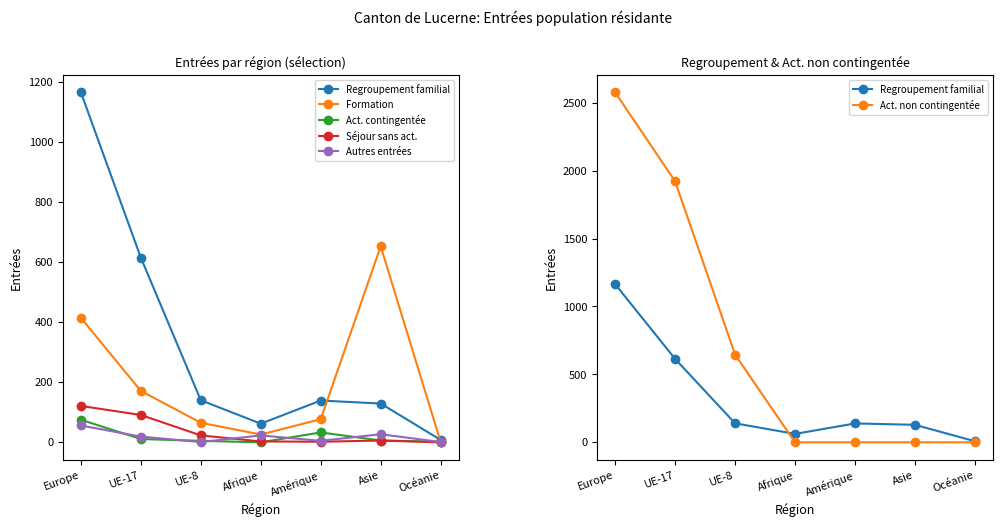

What position from the right is UE-17?

6